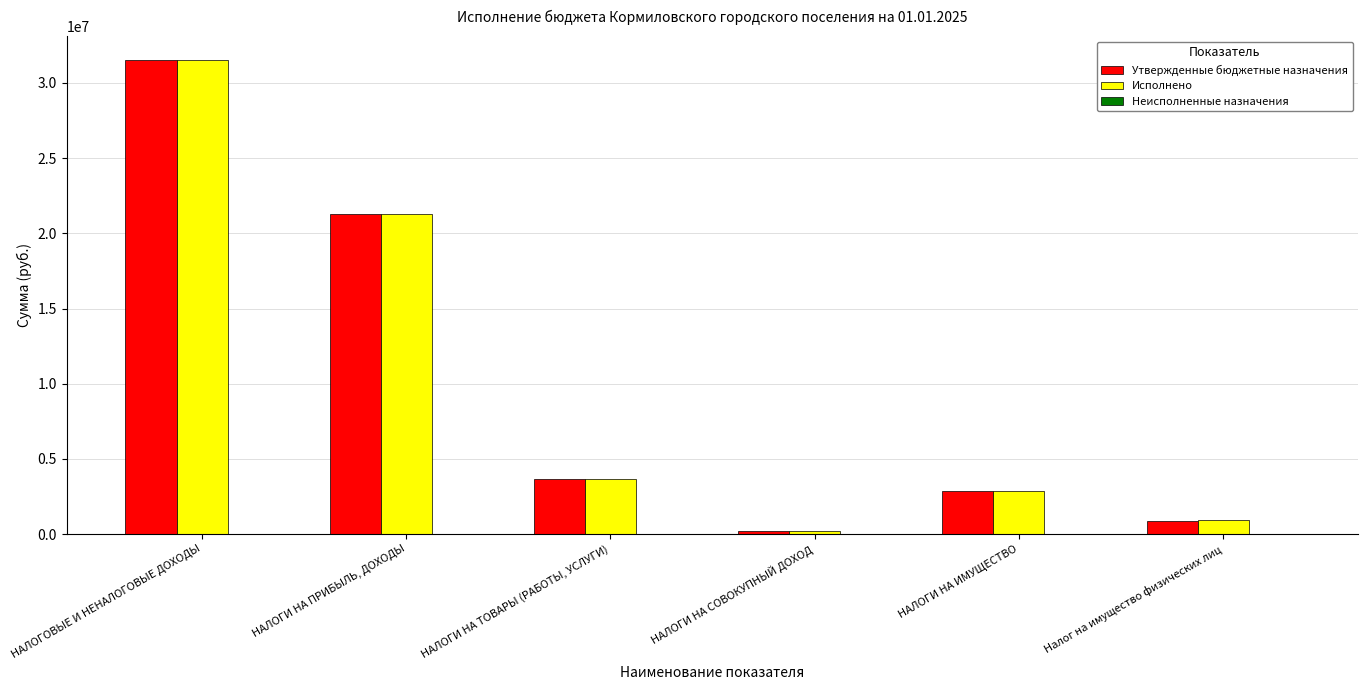

What is the sum of all Исполнено values?

60453757.4